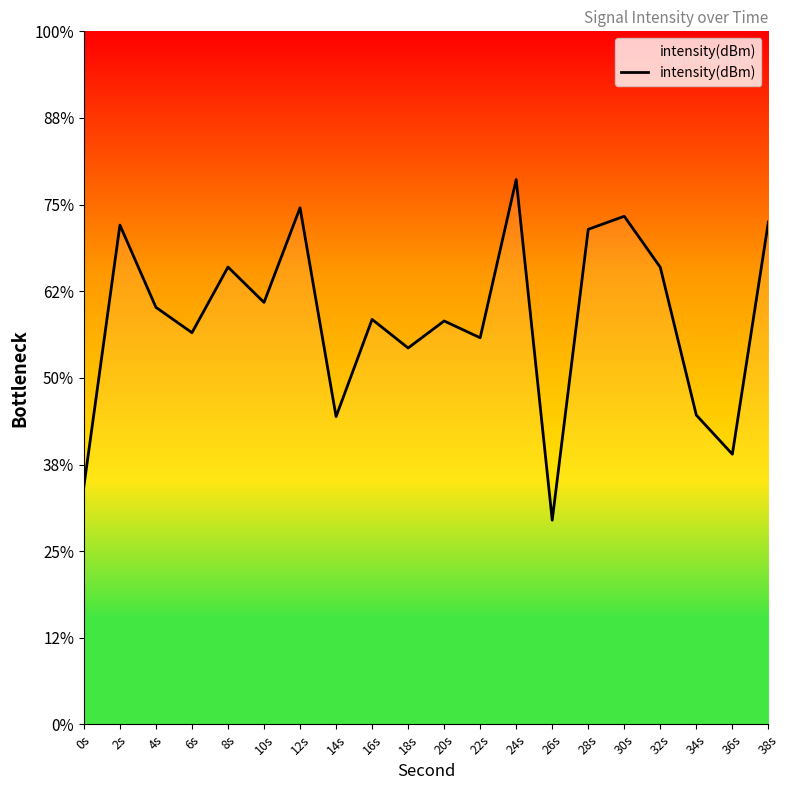

The value at 24s is -113.6. True or false?

True